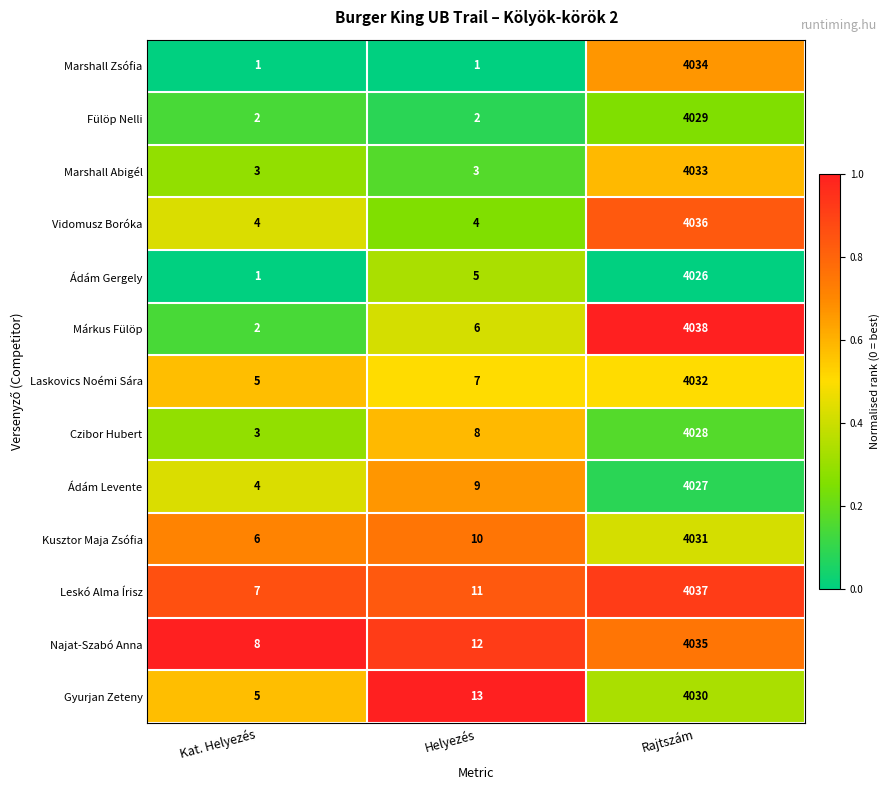

Is the value of Kusztor Maja Zsófia at Helyezés greater than the value of Leskó Alma Írisz at Rajtszám?

No